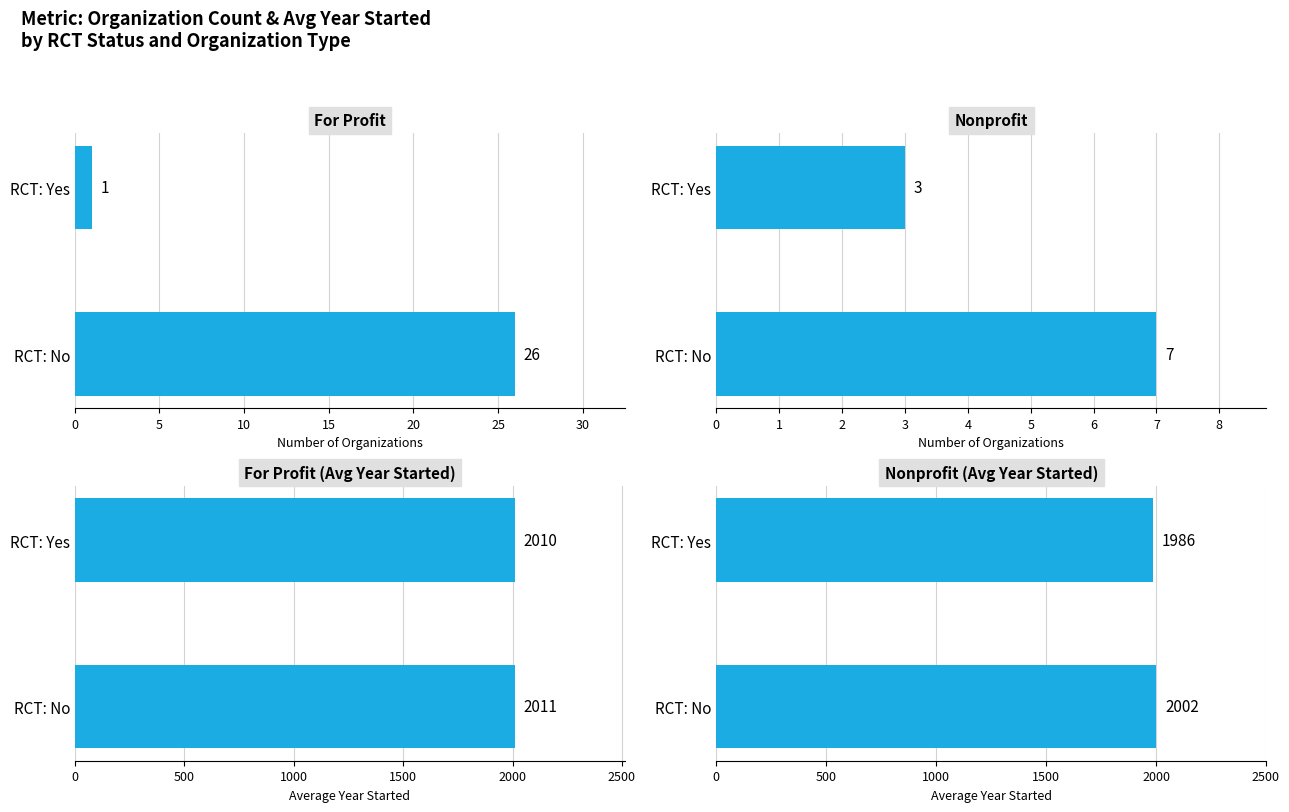

What are all the series names shown in the legend?

For Profit, Nonprofit, For Profit Avg Yr, Nonprofit Avg Yr